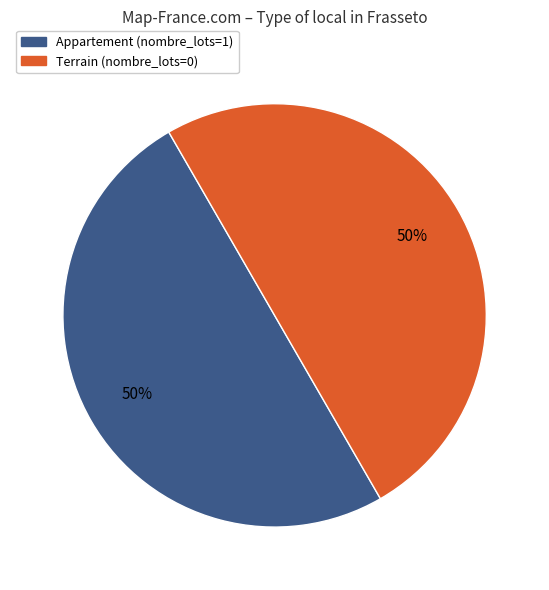

To the nearest percent, what is the average slice percentage?

50%